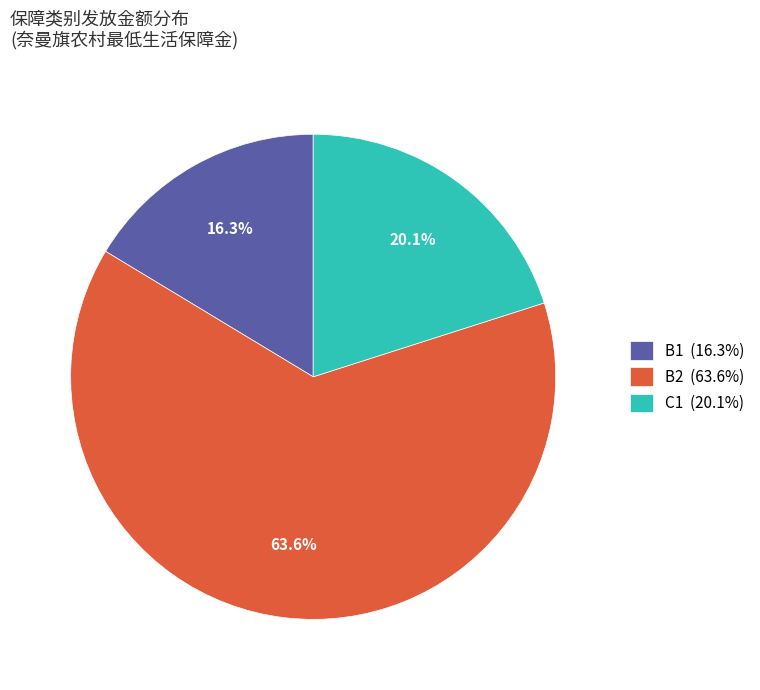

To the nearest percent, what is the average slice percentage?

33%